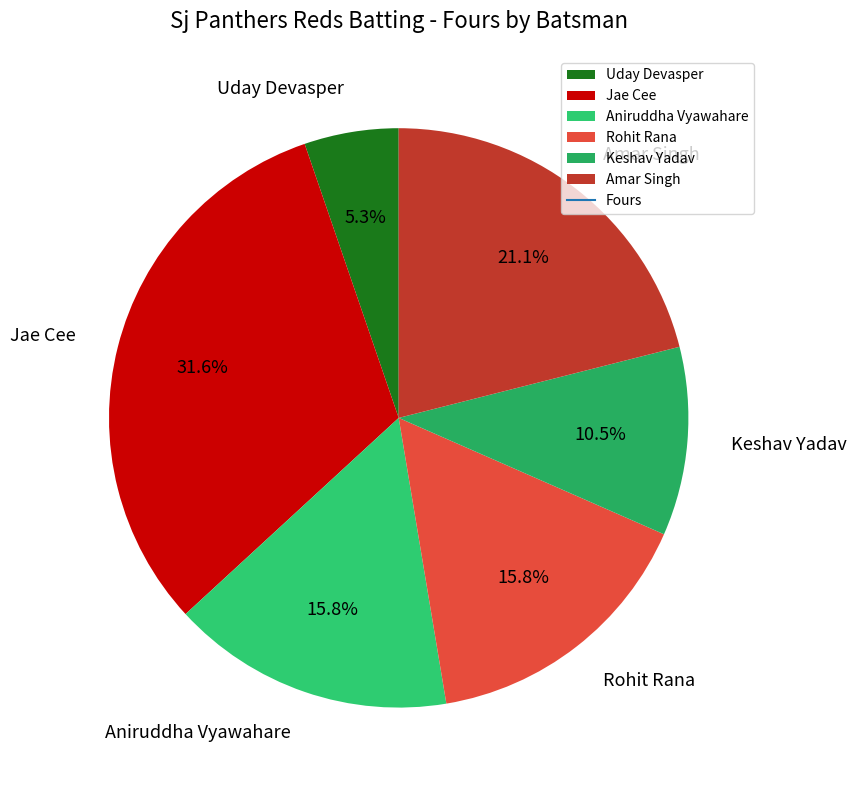

What is the ratio of the value at Aniruddha Vyawahare to the value at Amar Singh?

0.7